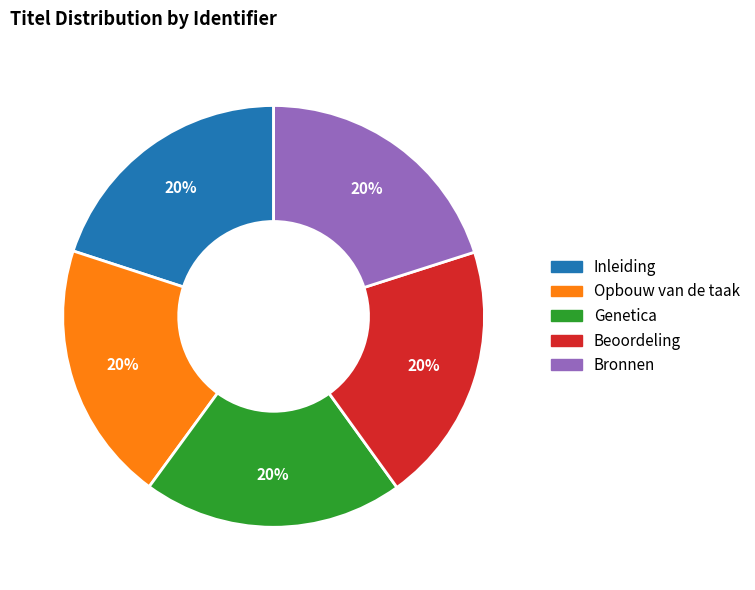

Approximately how many times larger is the value at Bronnen compared to Genetica?

1.0